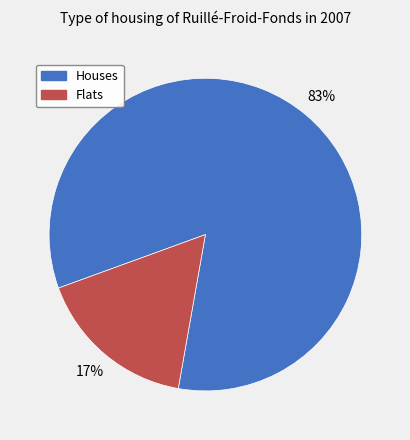

To the nearest percent, what is the average slice percentage?

50%